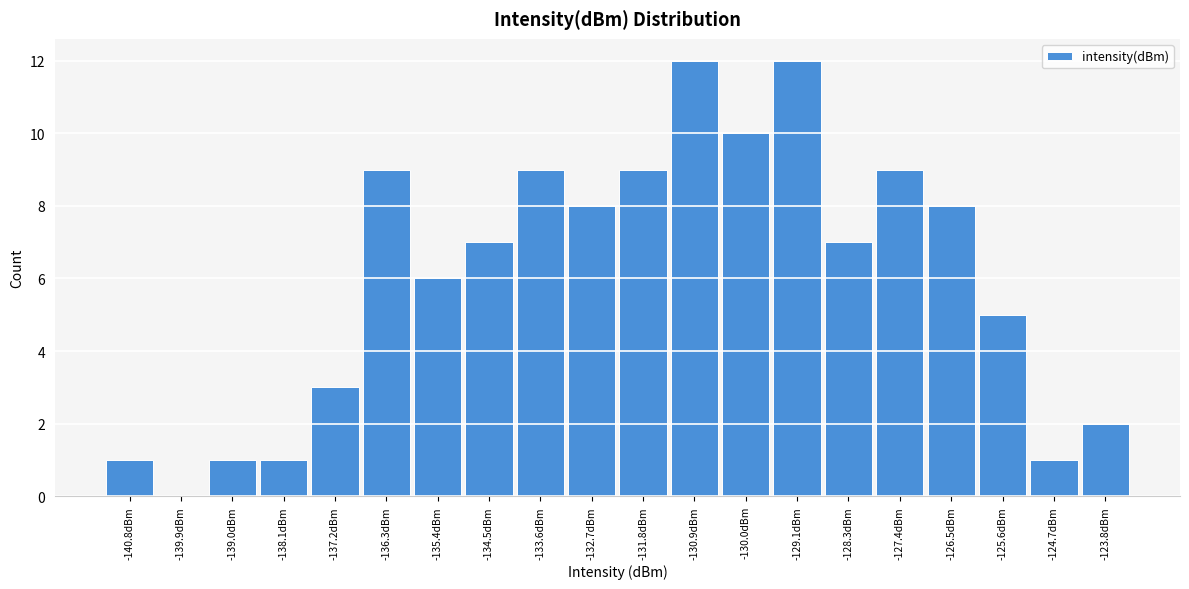

Reading left to right, extract all data points from this chart.

-140.8dBm=1	-139.9dBm=0	-139.0dBm=1	-138.1dBm=1	-137.2dBm=3	-136.3dBm=9	-135.4dBm=6	-134.5dBm=7	-133.6dBm=9	-132.7dBm=8	-131.8dBm=9	-130.9dBm=12	-130.0dBm=10	-129.1dBm=12	-128.3dBm=7	-127.4dBm=9	-126.5dBm=8	-125.6dBm=5	-124.7dBm=1	-123.8dBm=2